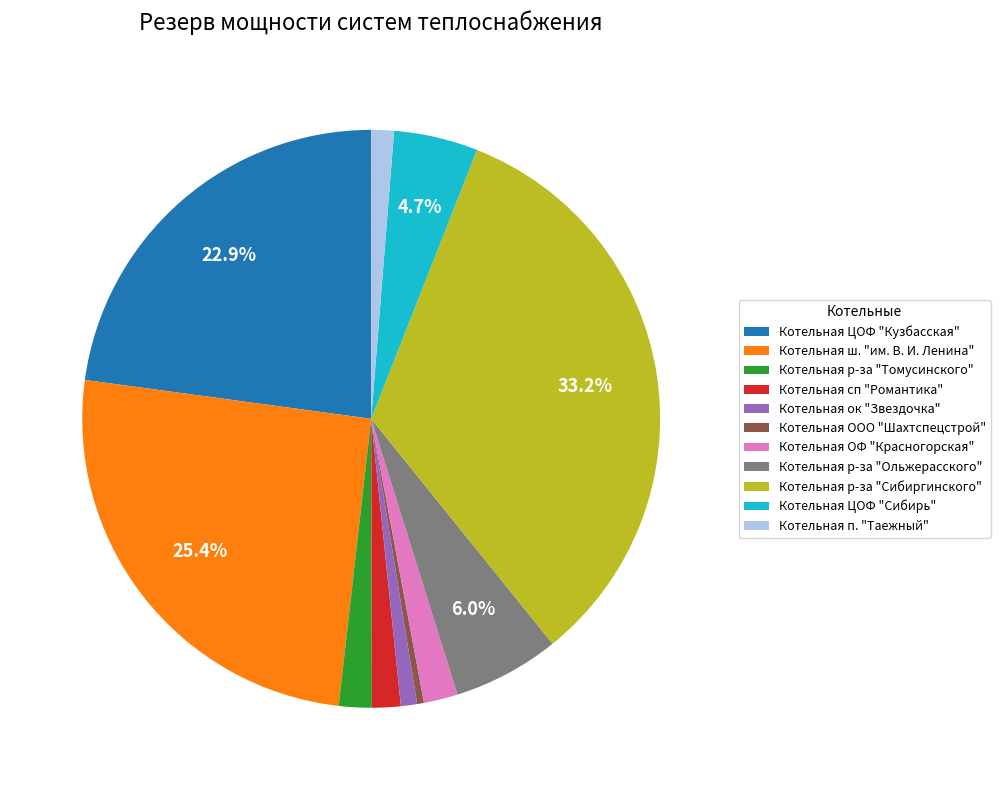

Is there any slice that represents more than half of the pie?

No